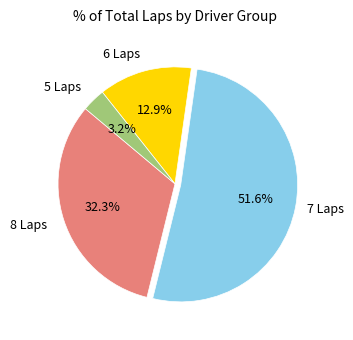

Is there any slice that represents more than half of the pie?

Yes